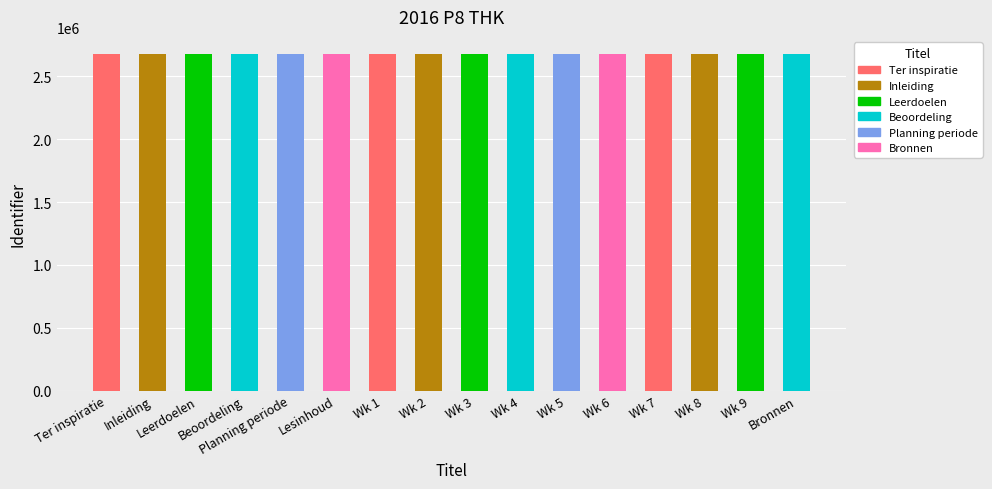

What is the value of the 5th bar from the left?

2680377